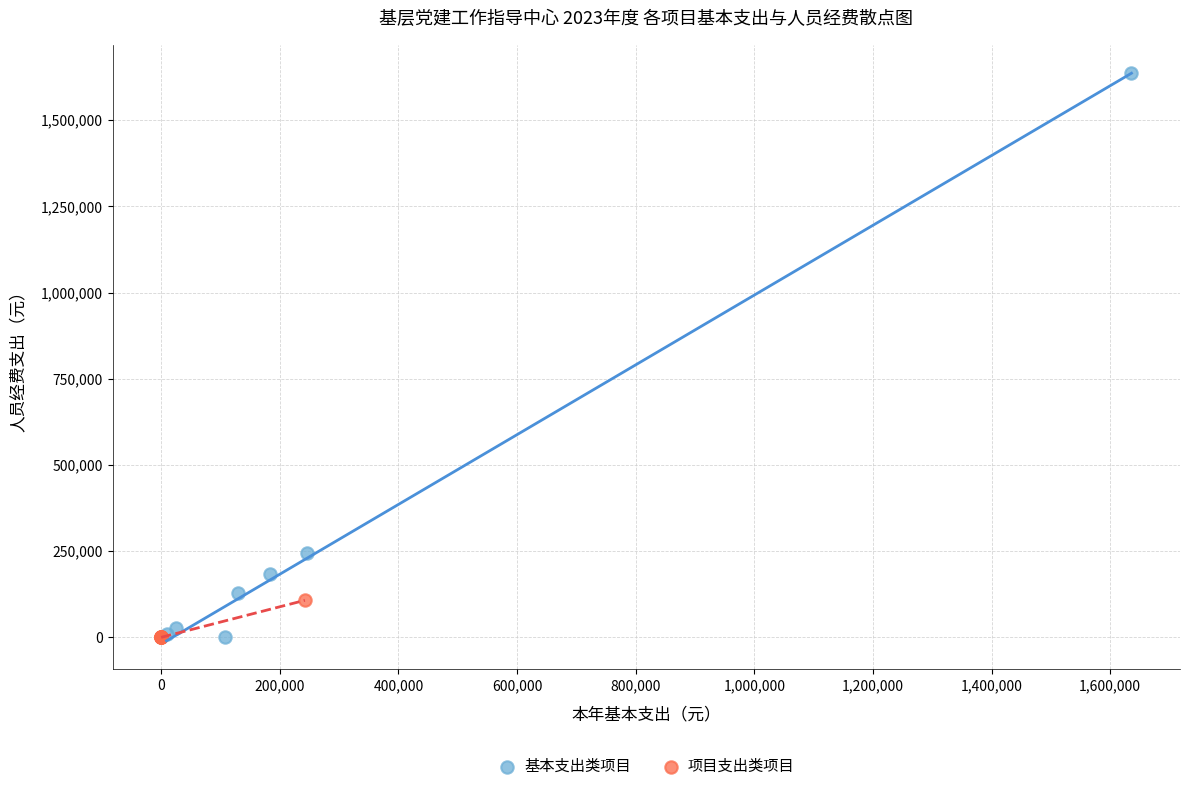

Which series has the widest spread of Y values?

基本支出类项目